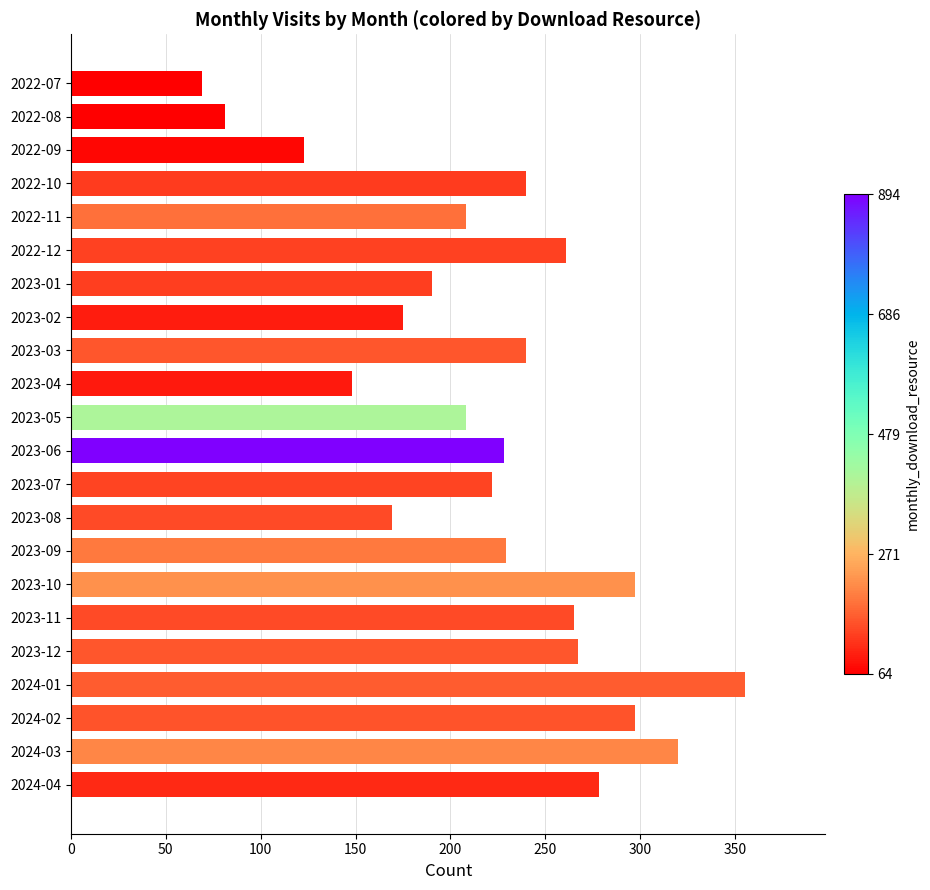

What is the difference between the maximum and minimum values?

286